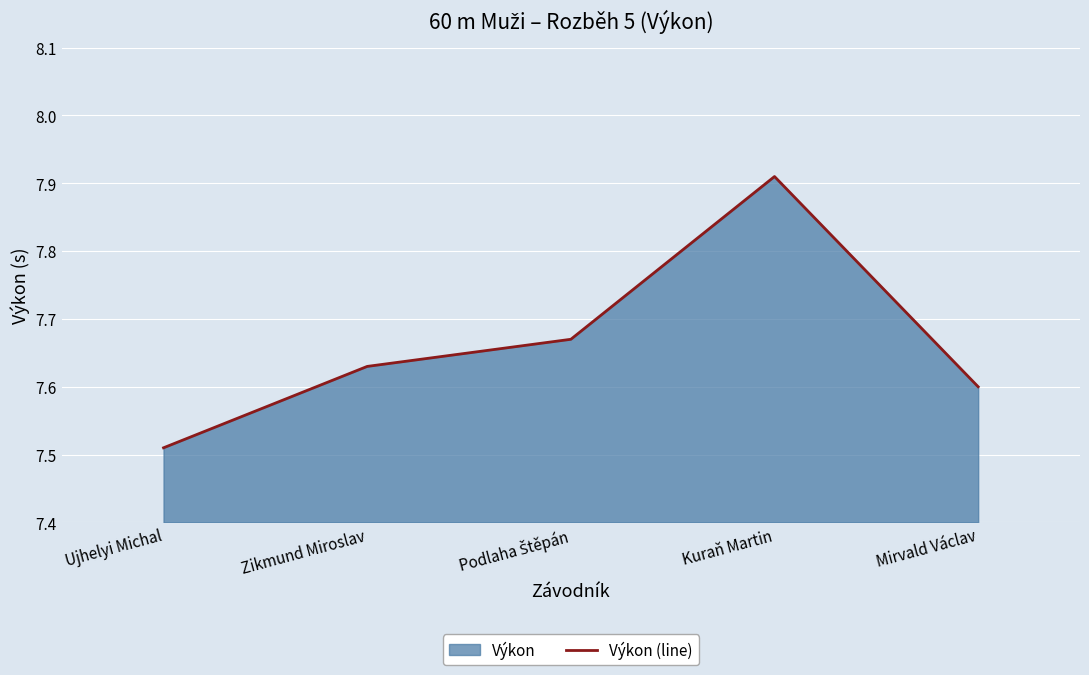

Where is the first local maximum?

Kuraň Martin